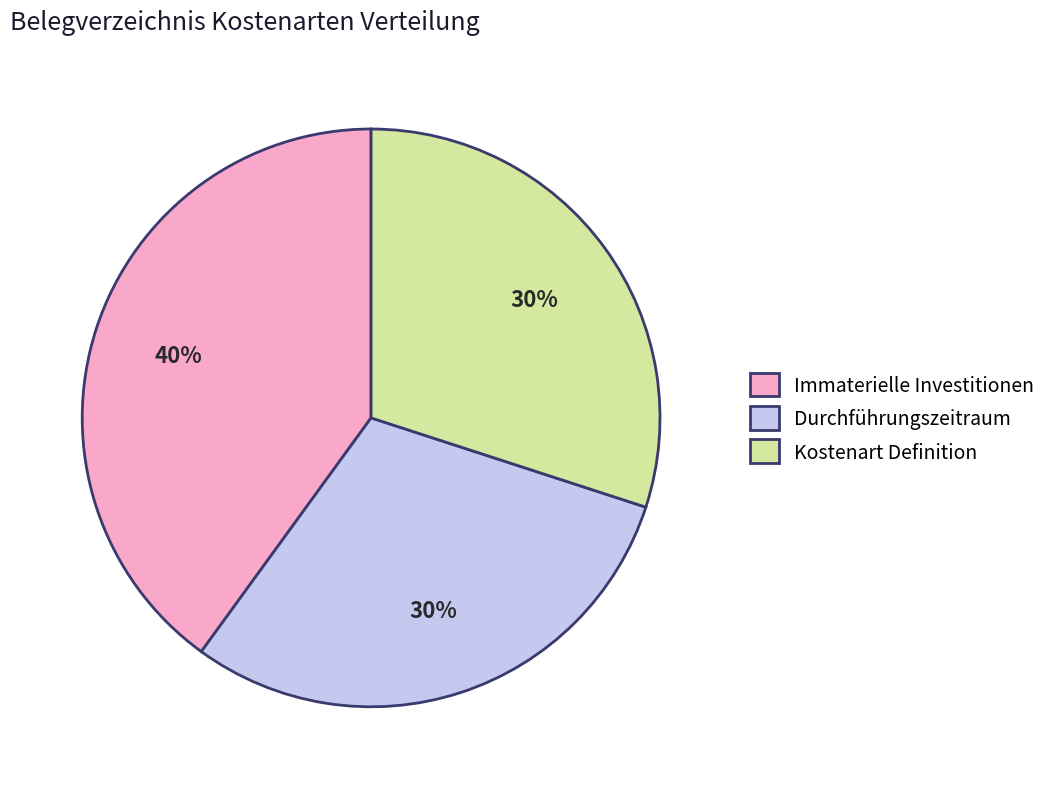

Is there any slice that represents more than half of the pie?

No